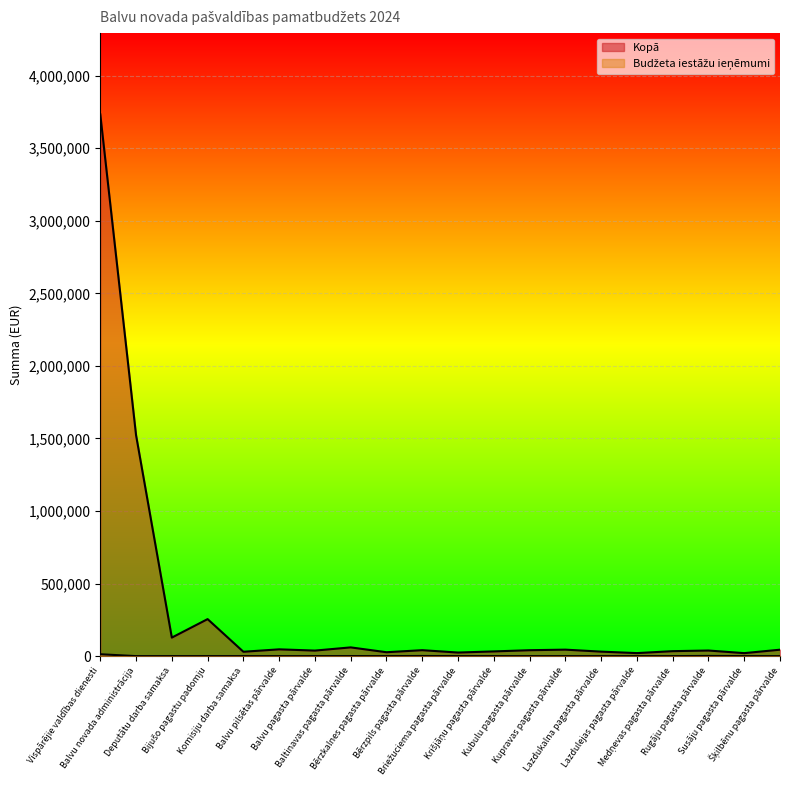

At how many categories does at least one series exceed 1721023?

1